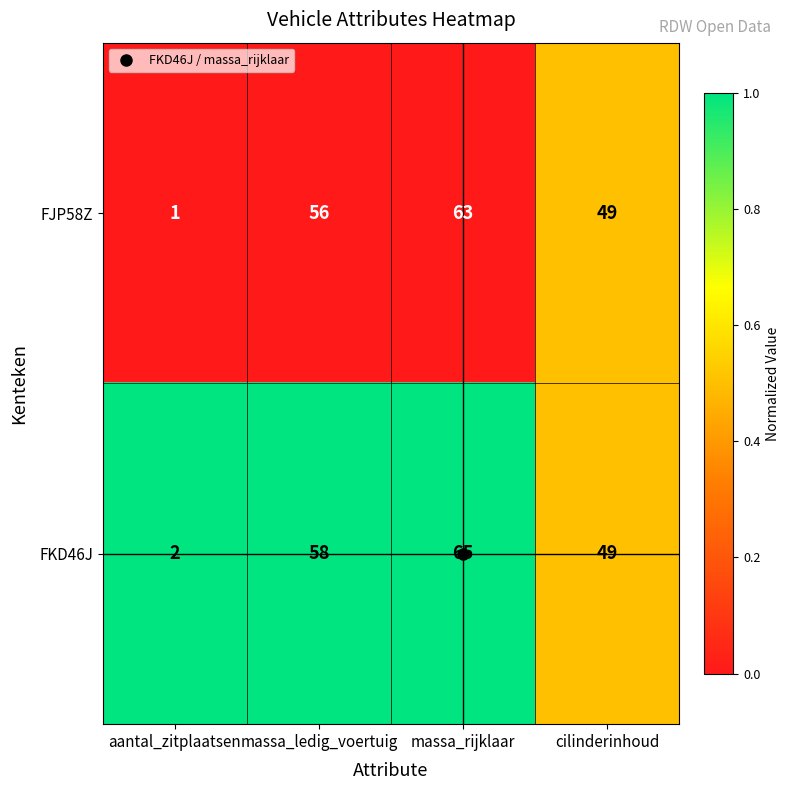

Which series has the largest total across all categories?

FKD46J